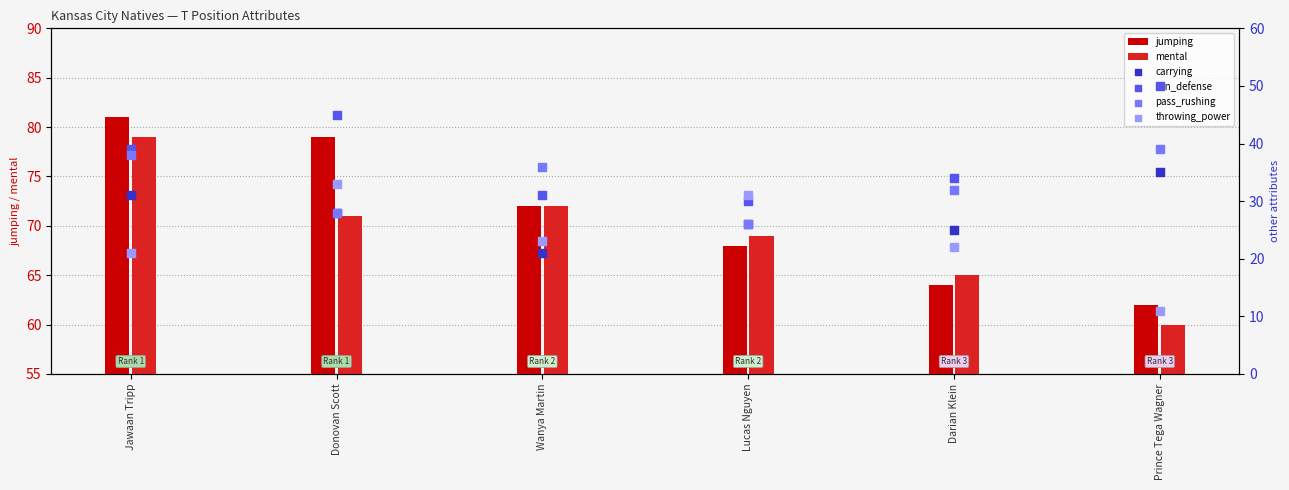

Which series has the largest total across all categories?

jumping